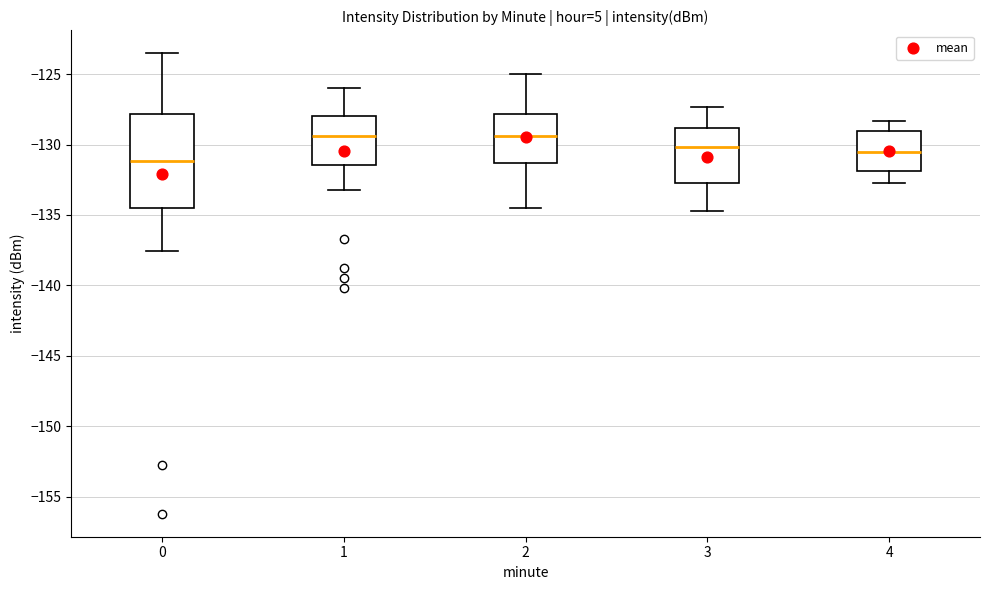

Which box has the lowest median line?

0